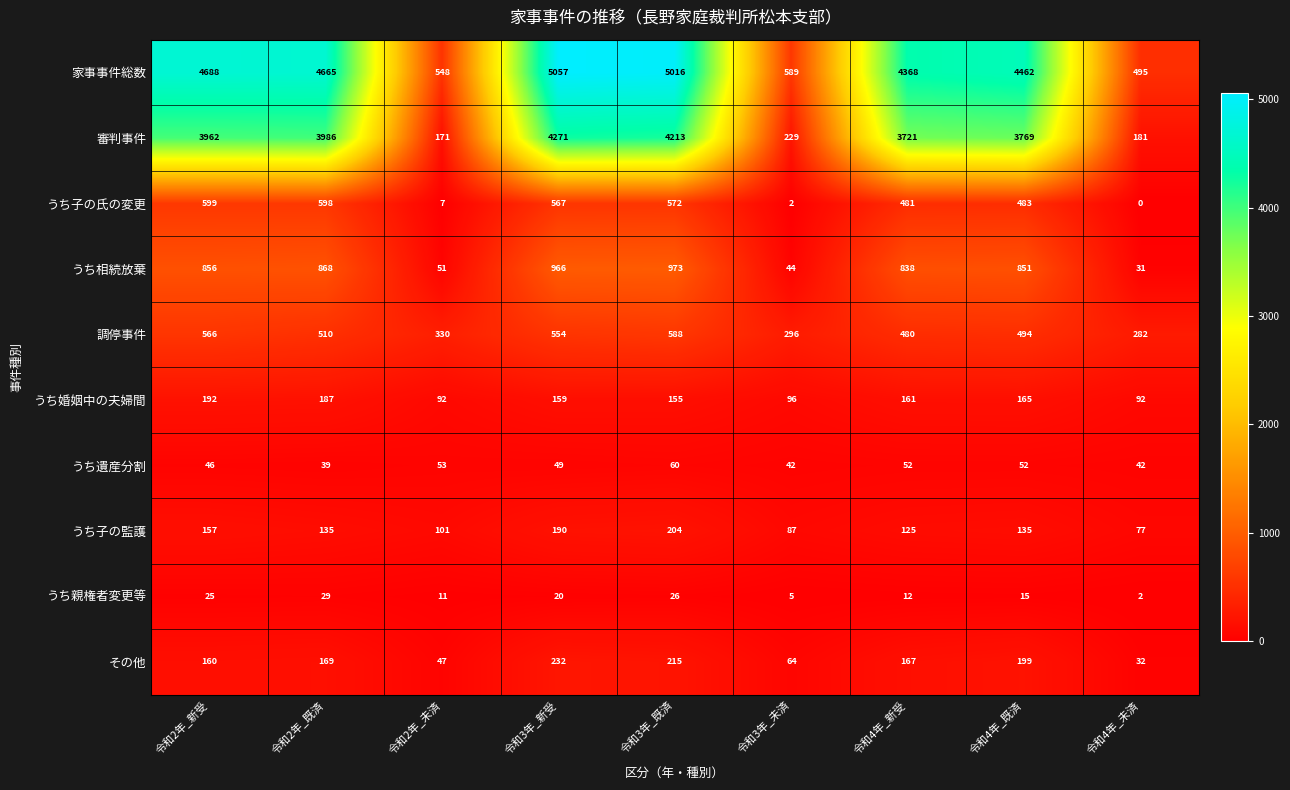

Which series has the widest spread of values?

家事事件総数